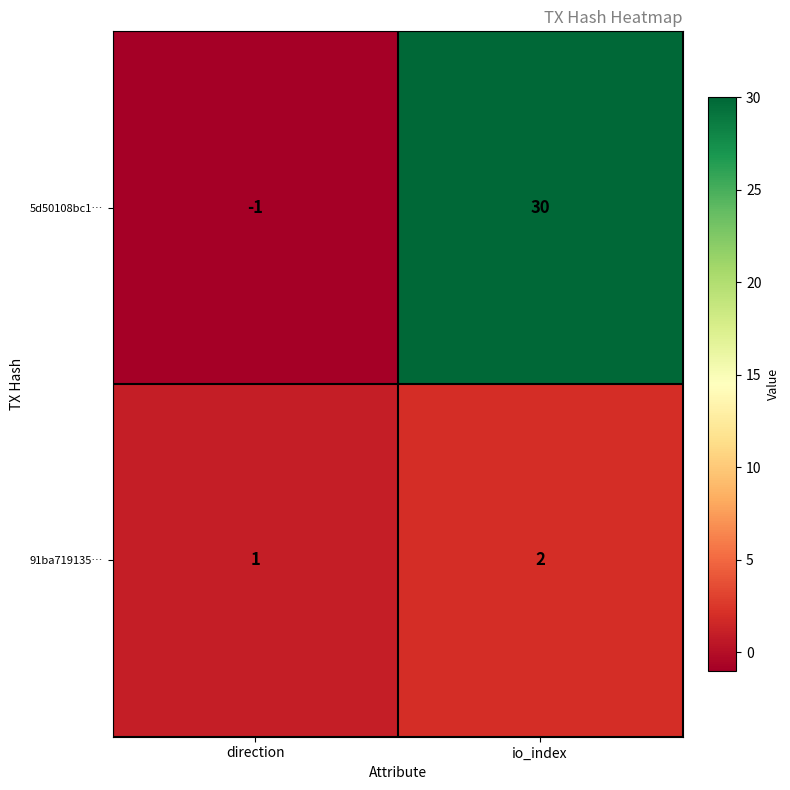

What is the maximum value shown in the chart?

30